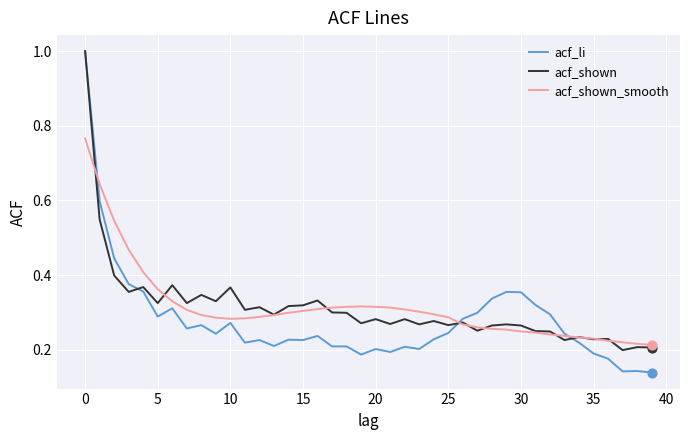

Which series has the largest range (max minus min)?

acf_li